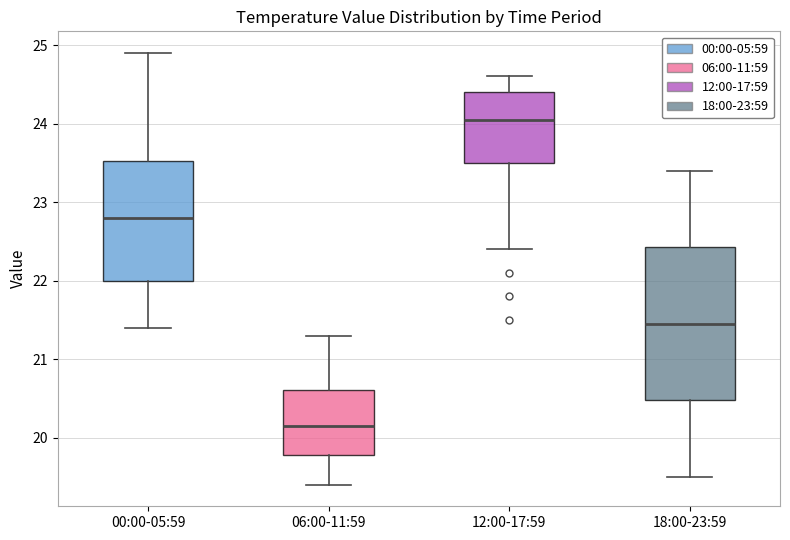

Where does the median line of the box for 06:00-11:59 sit on the y-axis? The values are not printed on the chart, so give them approximately, as read against the axis.

20.2